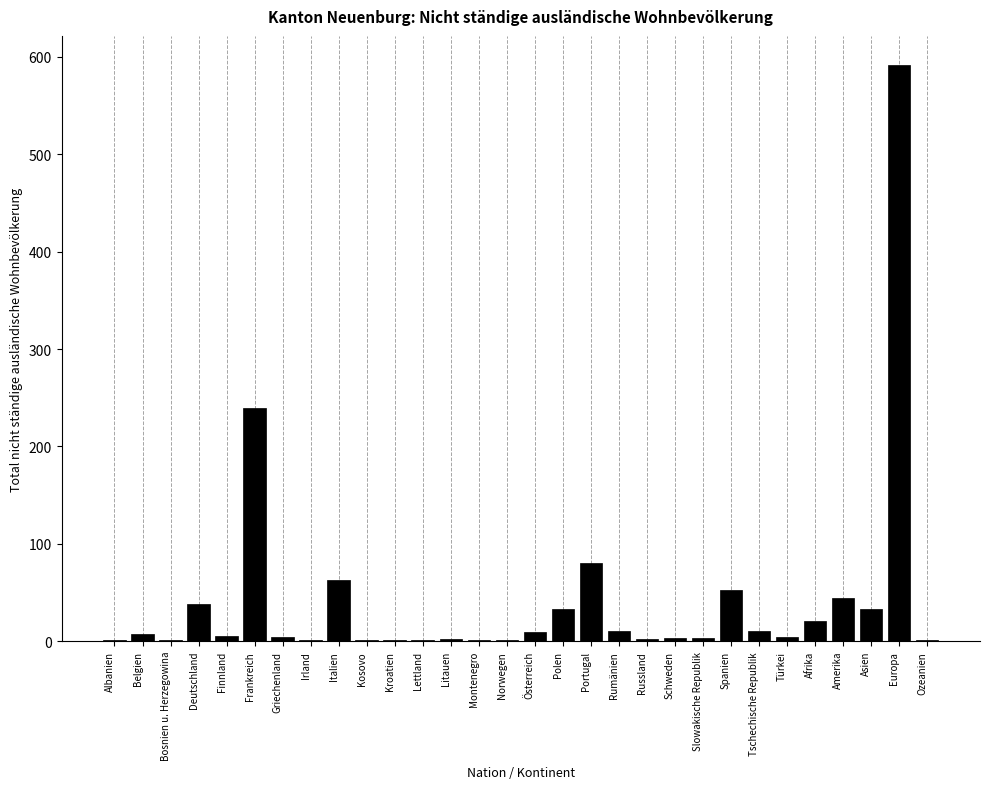

What is the sum of all values?

1266